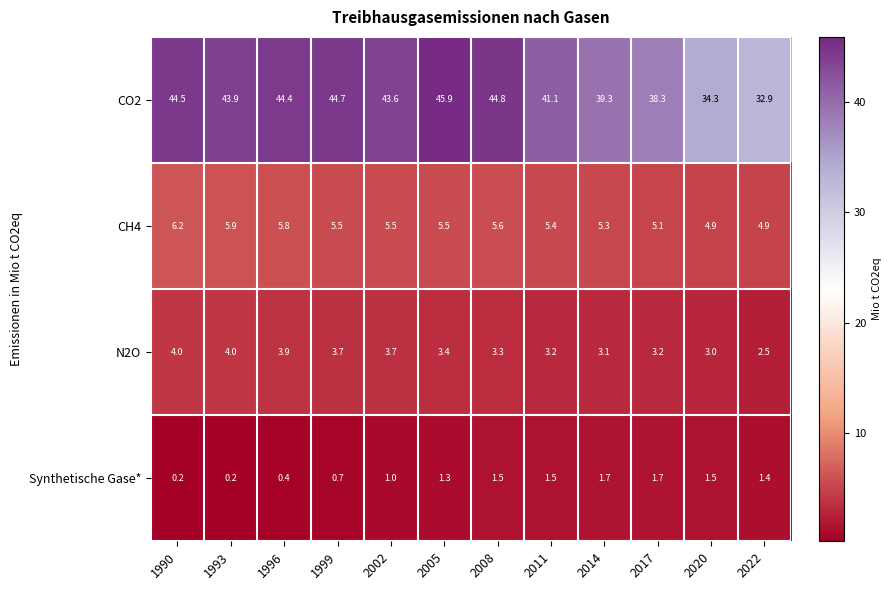

Count the number of data series in this chart.

4